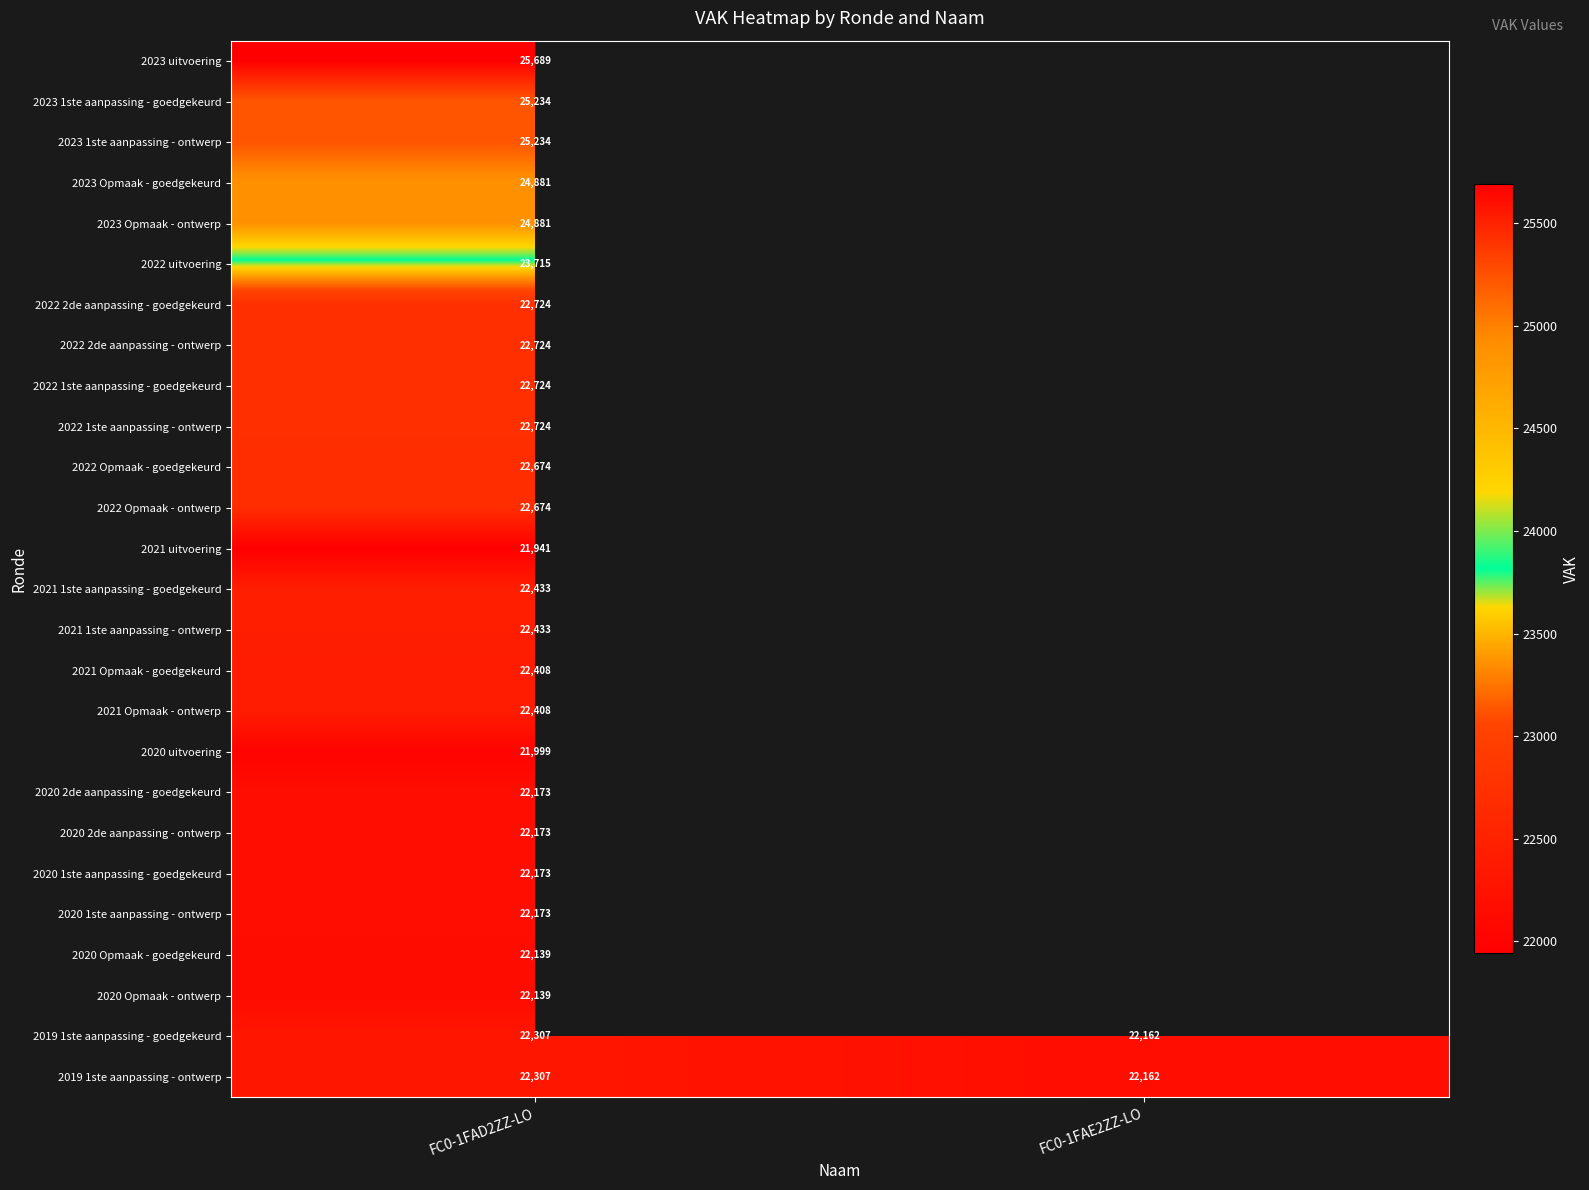

List the labels in order of 2019 1ste aanpassing - ontwerp value, largest first.

FC0-1FAD2ZZ-LO, FC0-1FAE2ZZ-LO